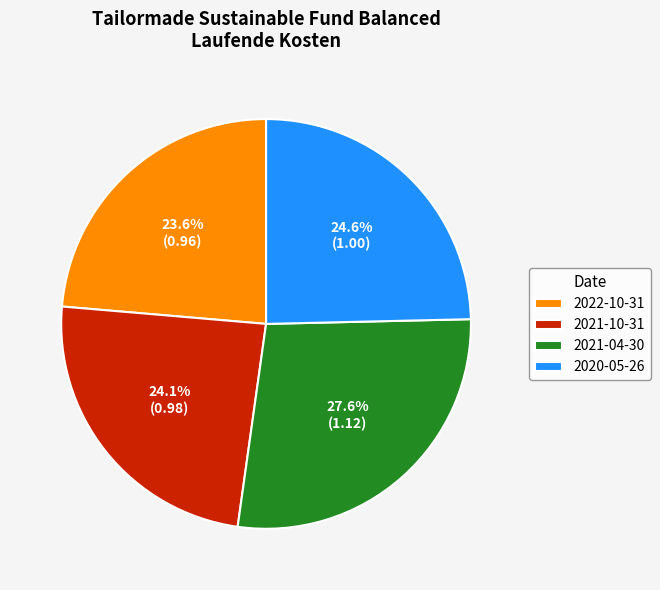

Count the number of slices in the pie.

4